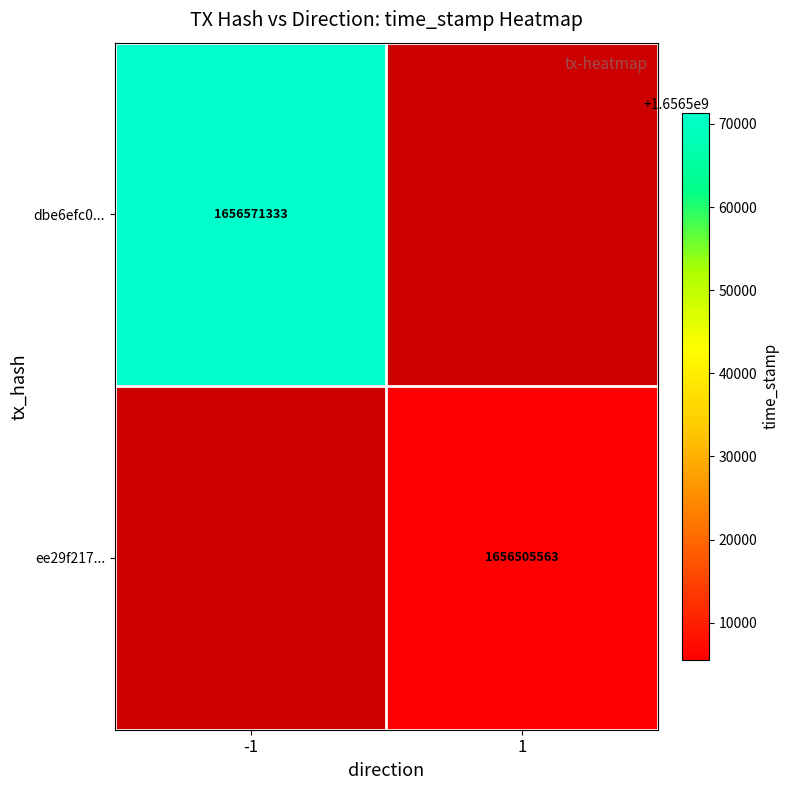

At how many categories does at least one series exceed 1656536155?

1